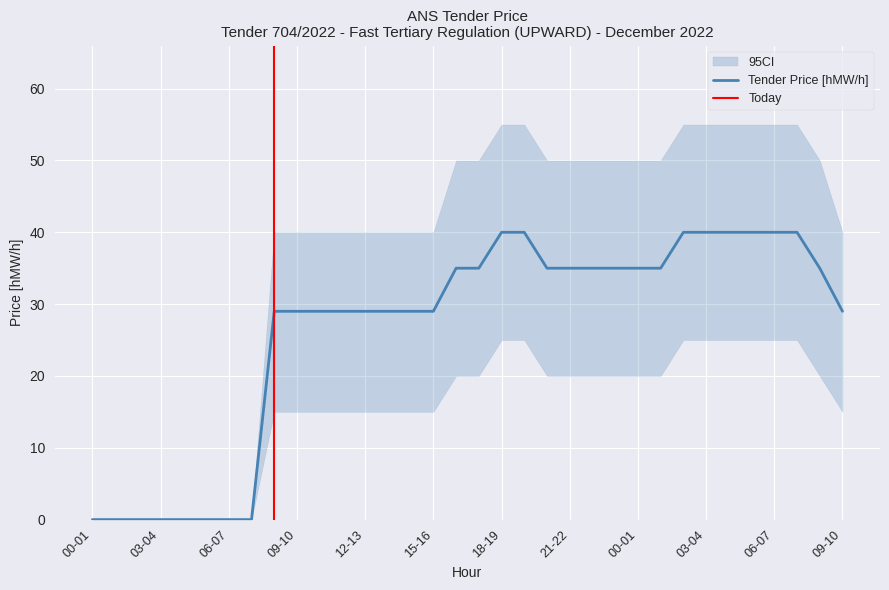

Is the value of CI Lower at 23-24 greater than the value of CI Upper at 19-20?

No